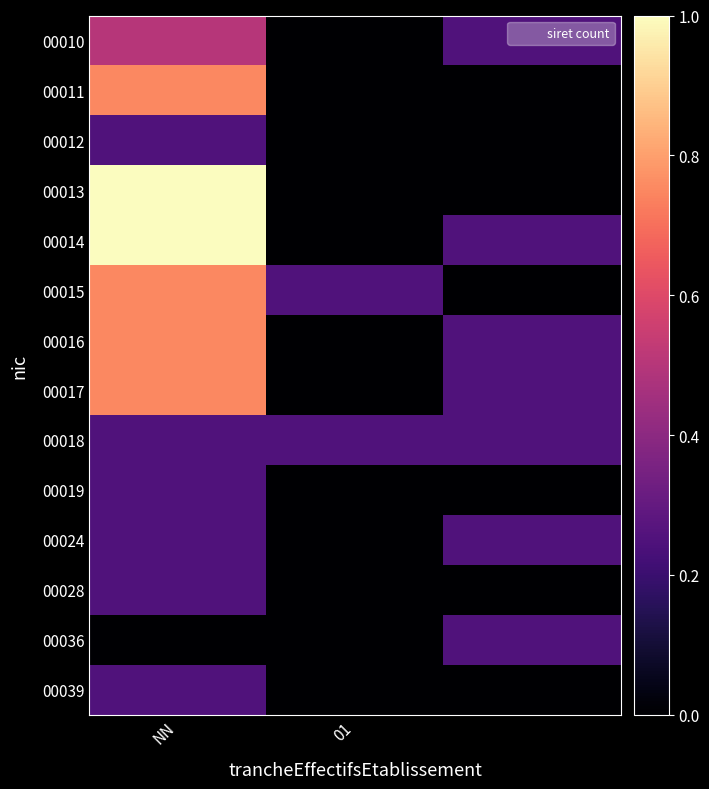

Which category has the lowest value across all series?

01